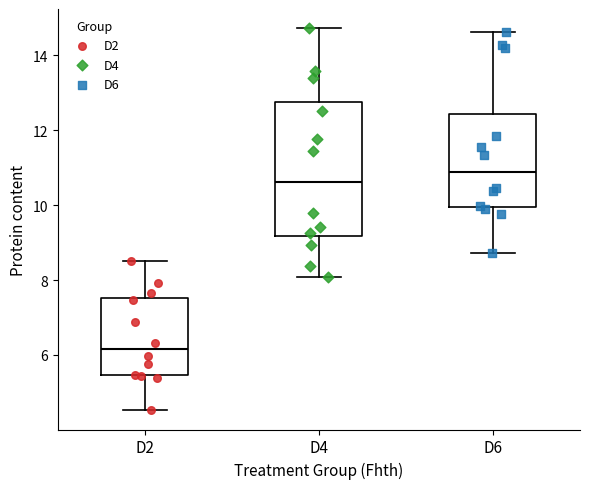

Which box is the tallest, from its lower edge to its upper edge?

D4